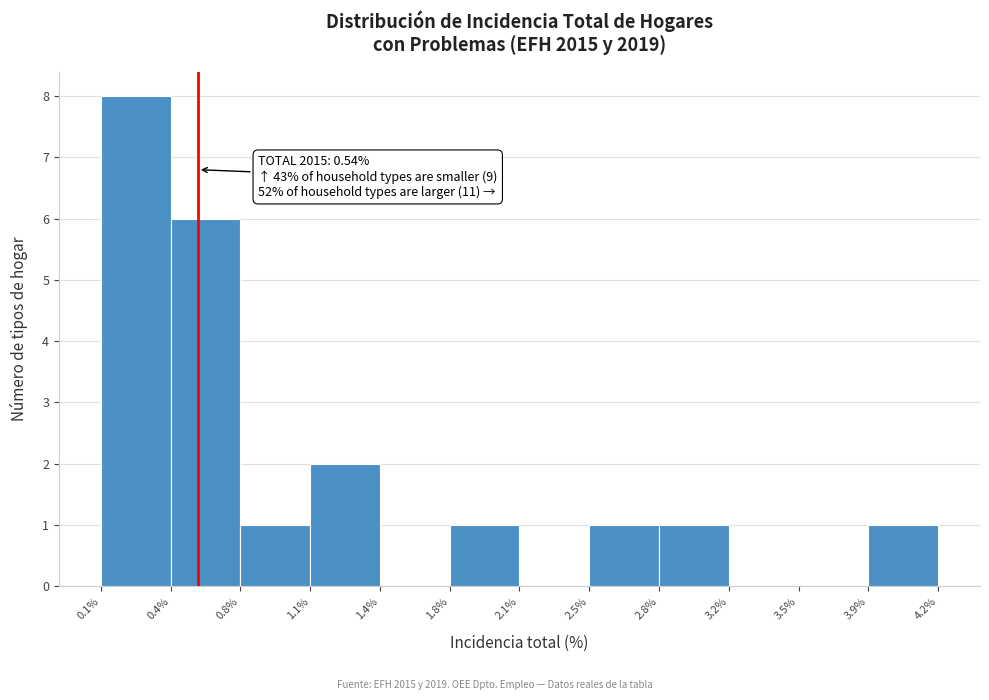

Reading left to right, transcribe all the data shown in this chart.

0.1%=8	0.4%=6	0.8%=1	1.1%=2	1.4%=0	1.8%=1	2.1%=0	2.5%=1	2.8%=1	3.2%=0	3.5%=0	3.9%=1